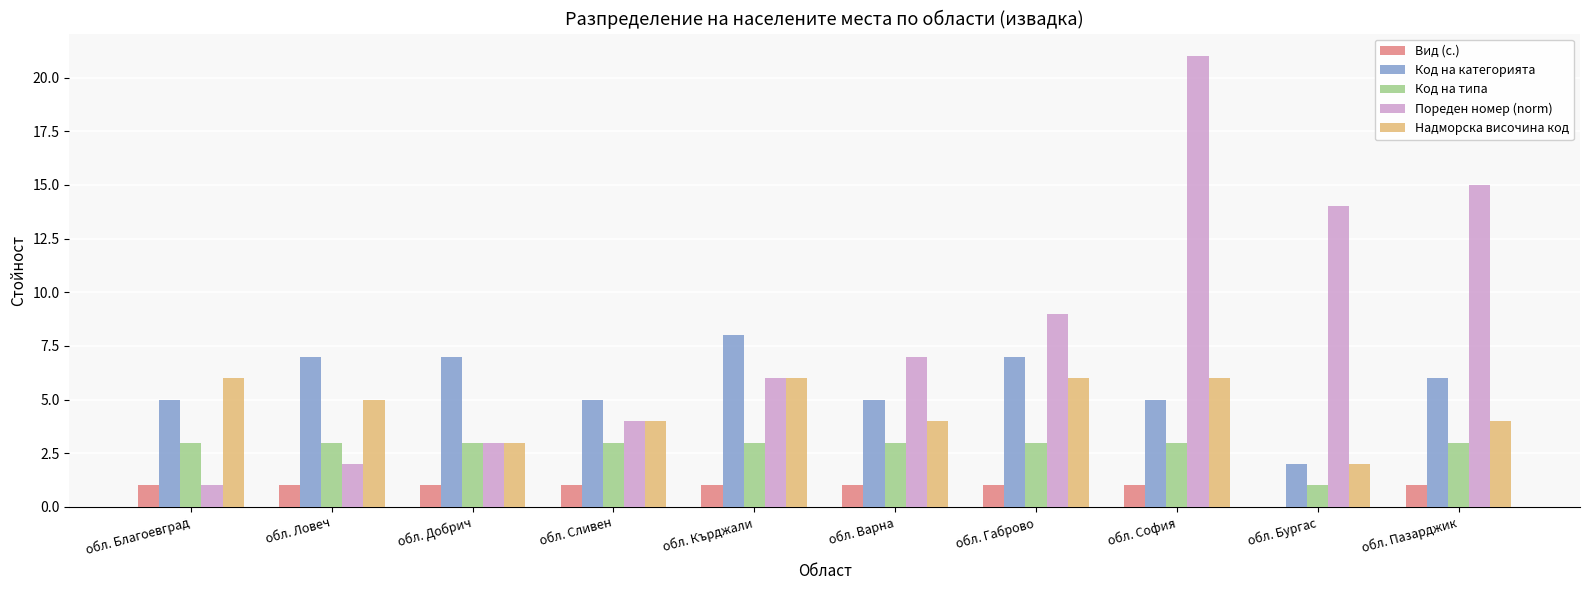

How many groups of bars are there?

10